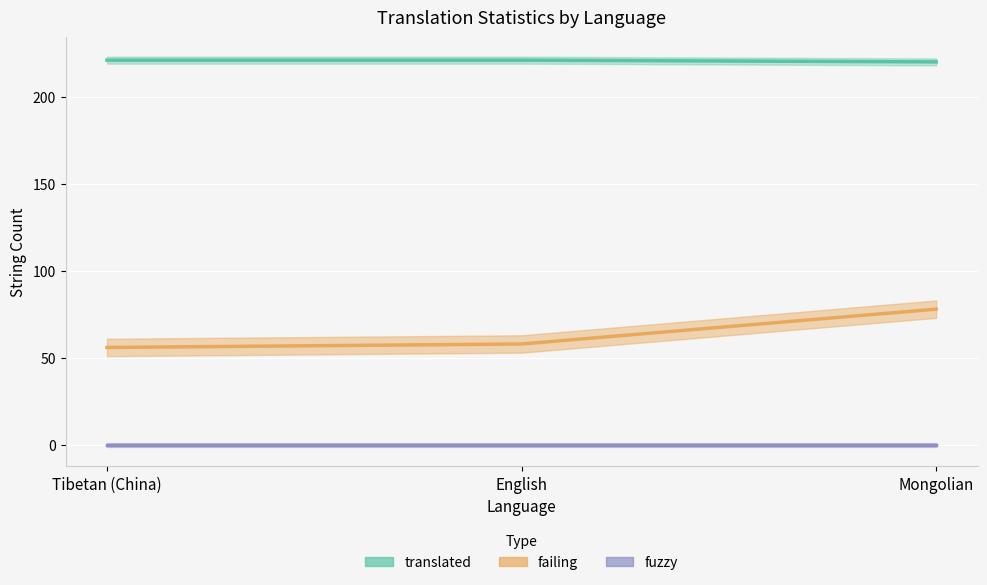

Count the number of categories in the chart.

3